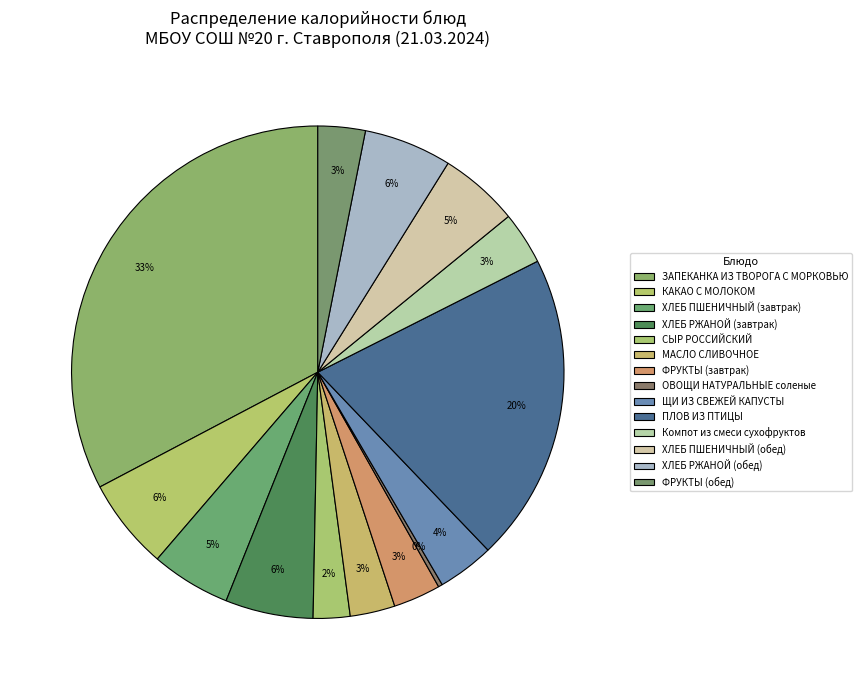

The ОВОЩИ НАТУРАЛЬНЫЕ соленые slice represents 1% of the pie. True or false?

False